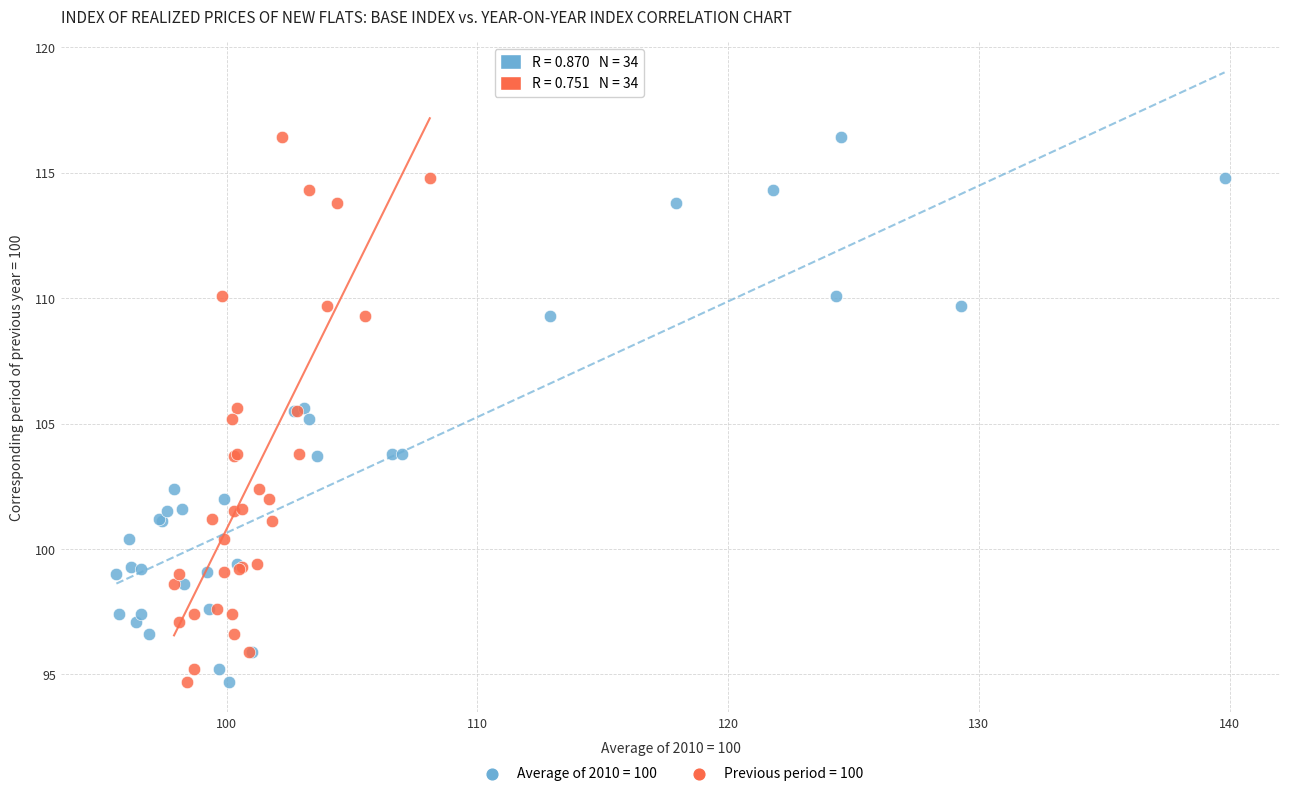

What are all the series names shown in the legend?

Average of 2010 = 100, Previous period = 100